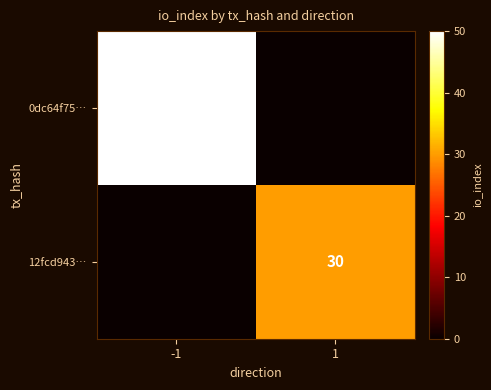

Between -1 and 1, which is larger?

-1